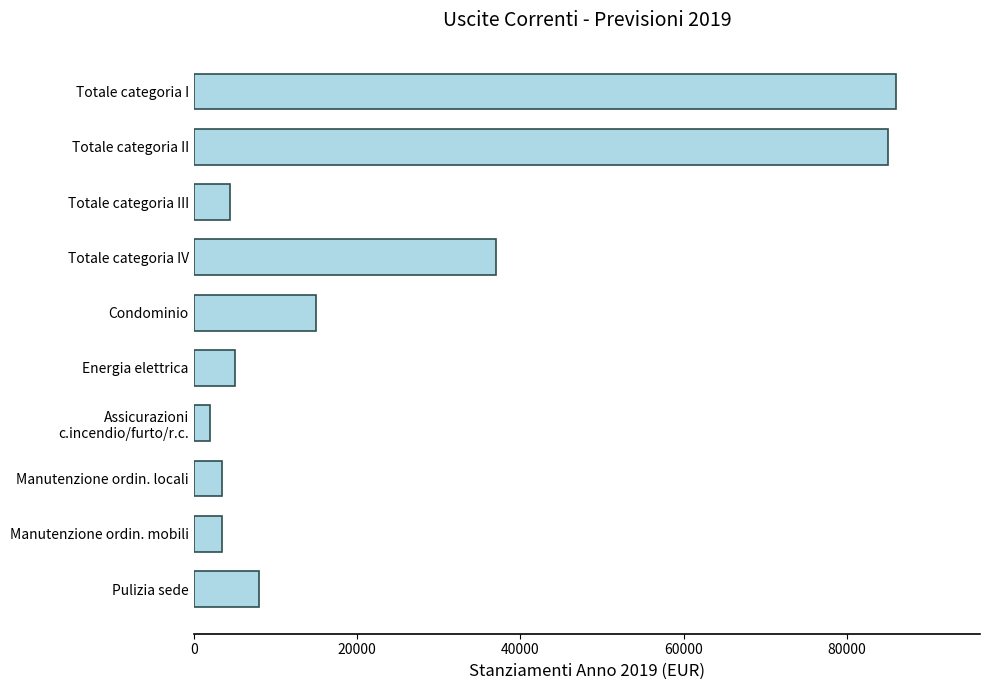

How many data points are less than 8000?

5